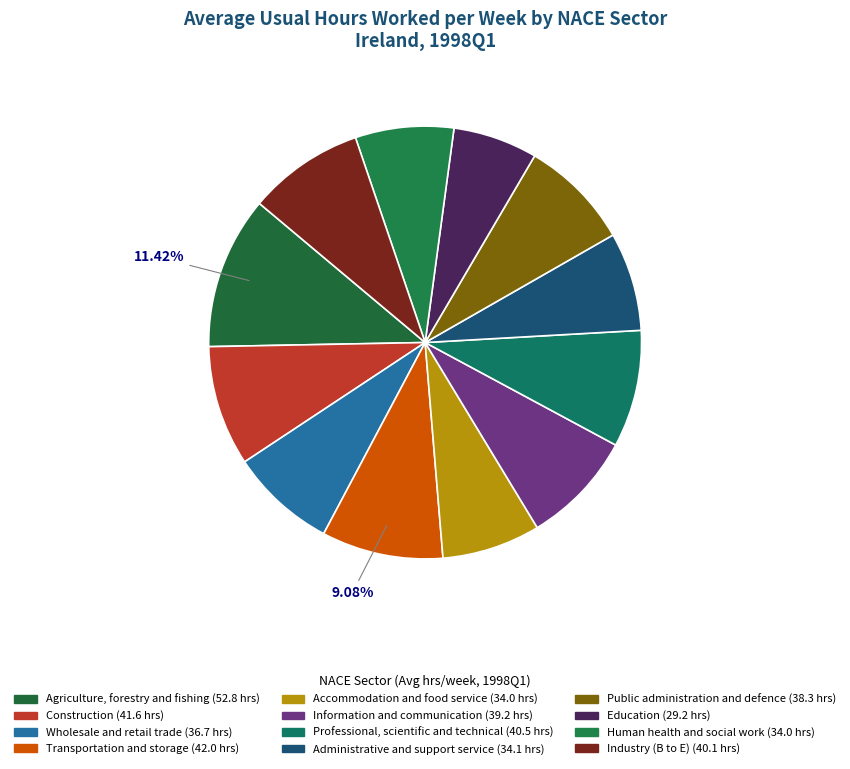

Combined, what portion of the pie is Wholesale and retail trade and Public administration and defence?

16.2%